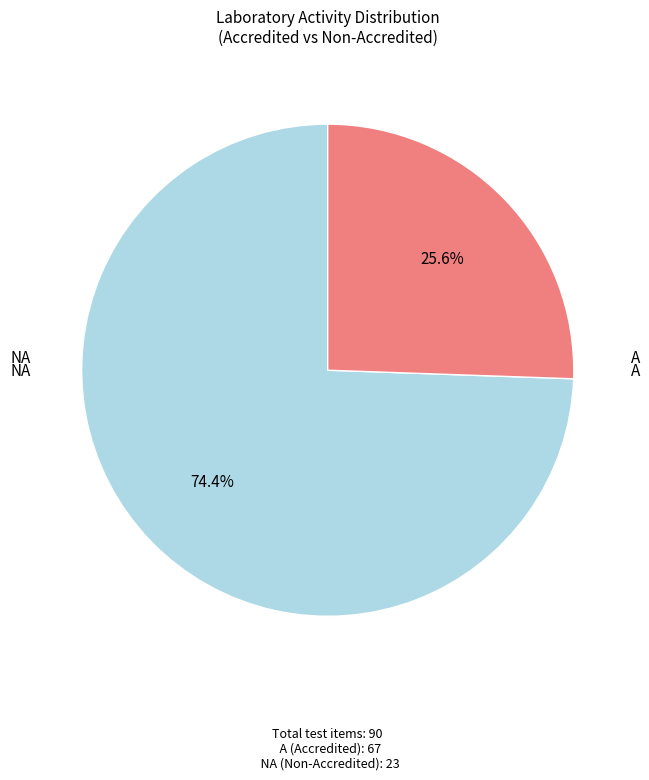

True or false: NA accounts for 26% of the total.

True